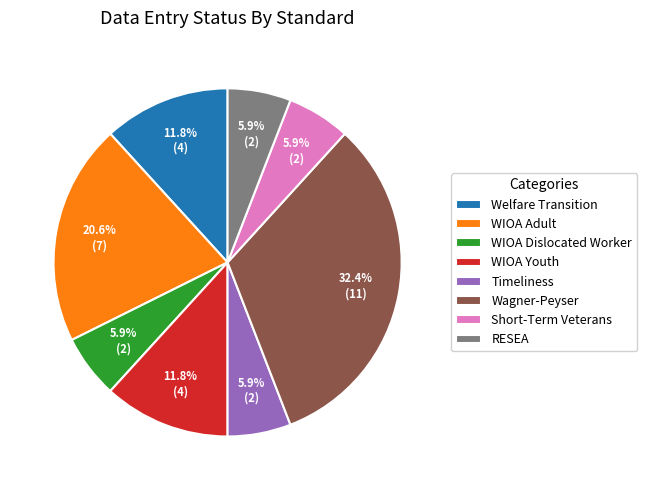

To the nearest percent, what percentage of the pie is Wagner-Peyser?

32%